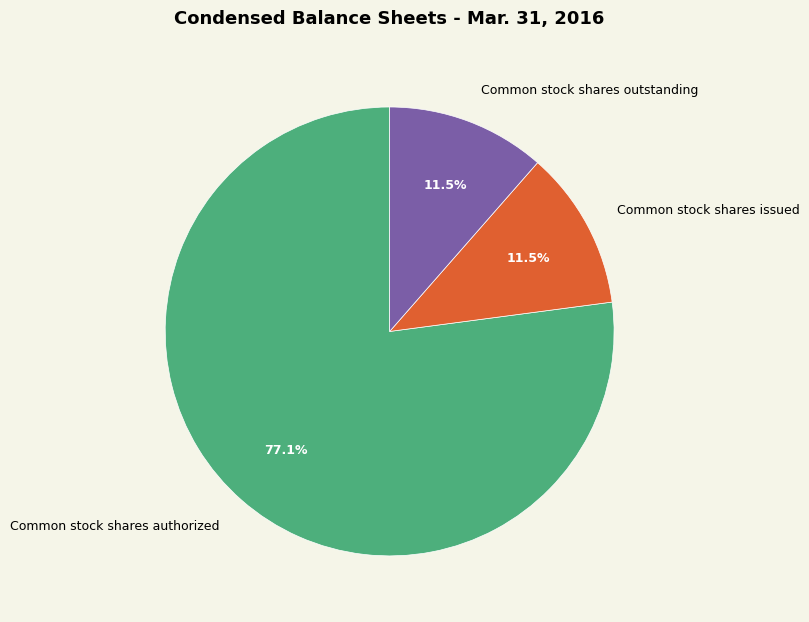

How much of the chart is everything except Common stock shares outstanding?

88.5%